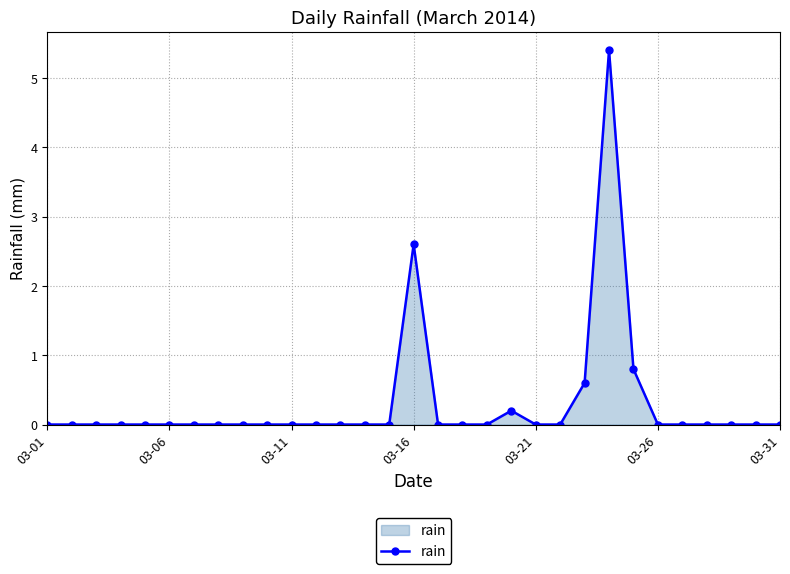

What is the value of the 25th point from the left?

0.8